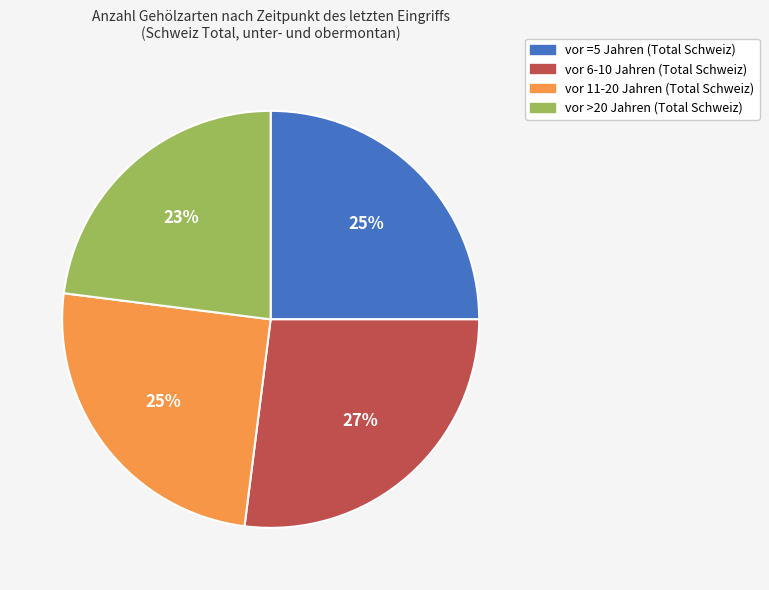

Which category has the biggest portion of the pie?

vor 6-10 Jahren